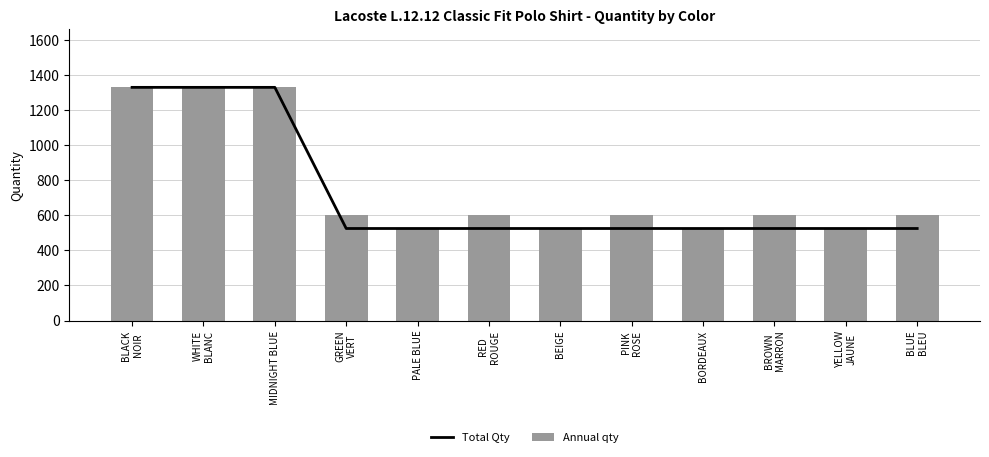

Rank the categories by Total Qty value from lowest to highest.

GREEN
VERT, PALE BLUE, RED
ROUGE, BEIGE, PINK
ROSE, BORDEAUX, BROWN
MARRON, YELLOW
JAUNE, BLUE
BLEU, BLACK
NOIR, WHITE
BLANC, MIDNIGHT BLUE